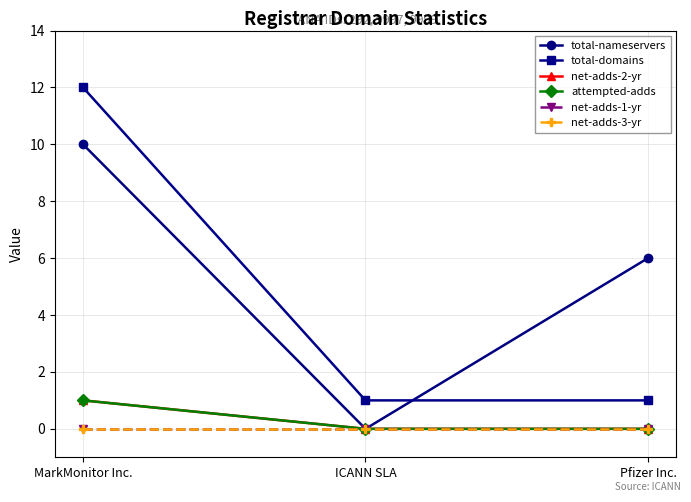

At which label does net-adds-1-yr reach its peak?

MarkMonitor Inc.